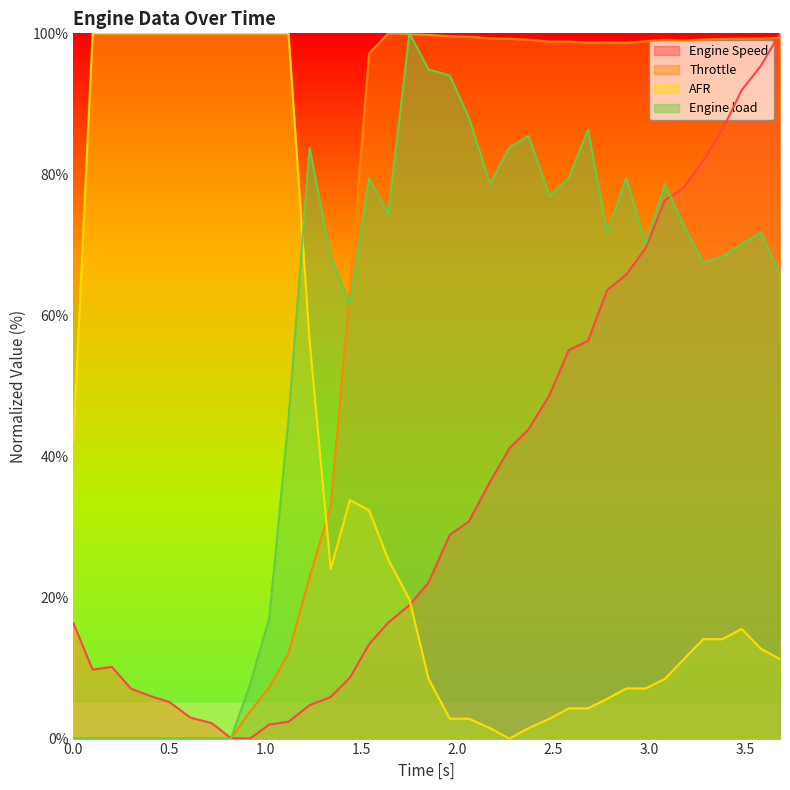

Where is Engine Speed nearest to the value 50?

2.48